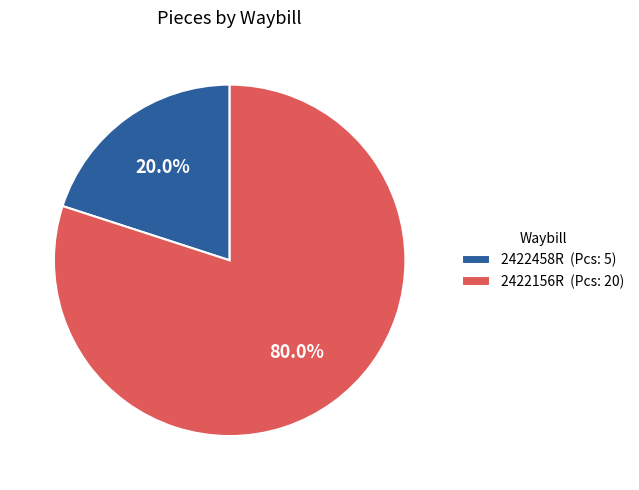

What percentage is the 2422458R slice, to the nearest percent?

20%